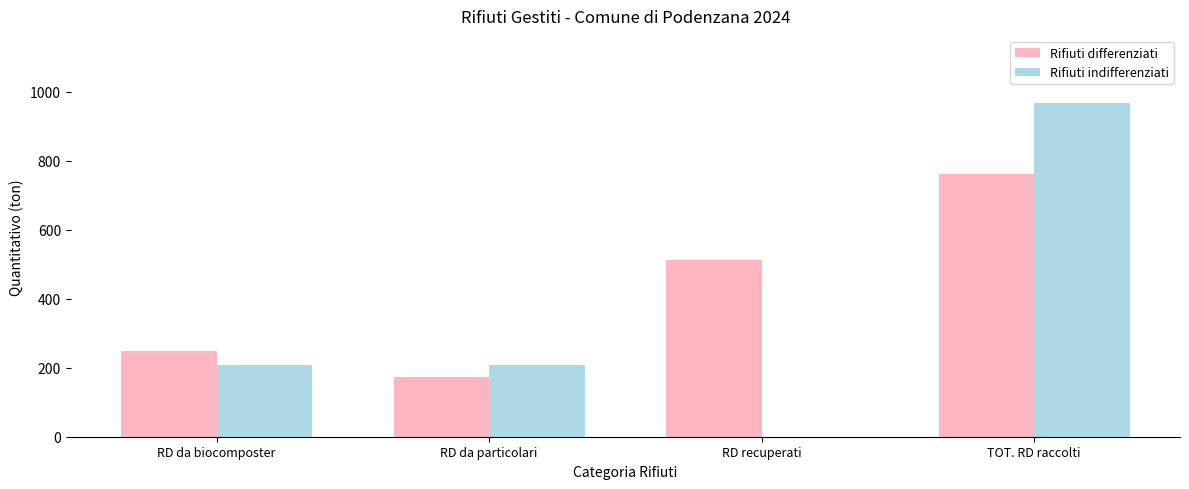

How many groups of bars are there?

4